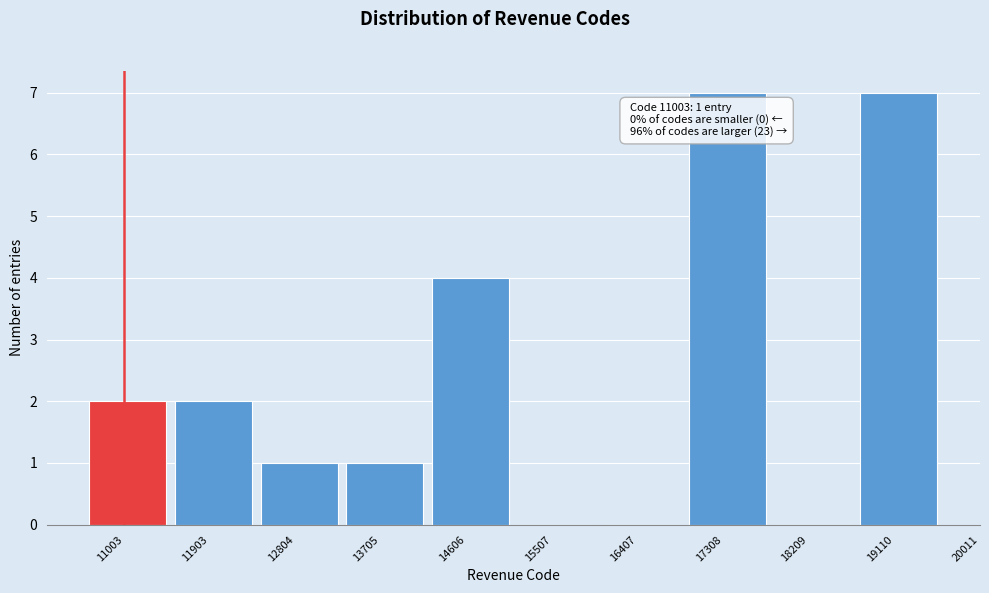

Reading right to left, transcribe all the data shown in this chart.

19110=7	18209=0	17308=7	16407=0	15507=0	14606=4	13705=1	12804=1	11903=2	11003=2